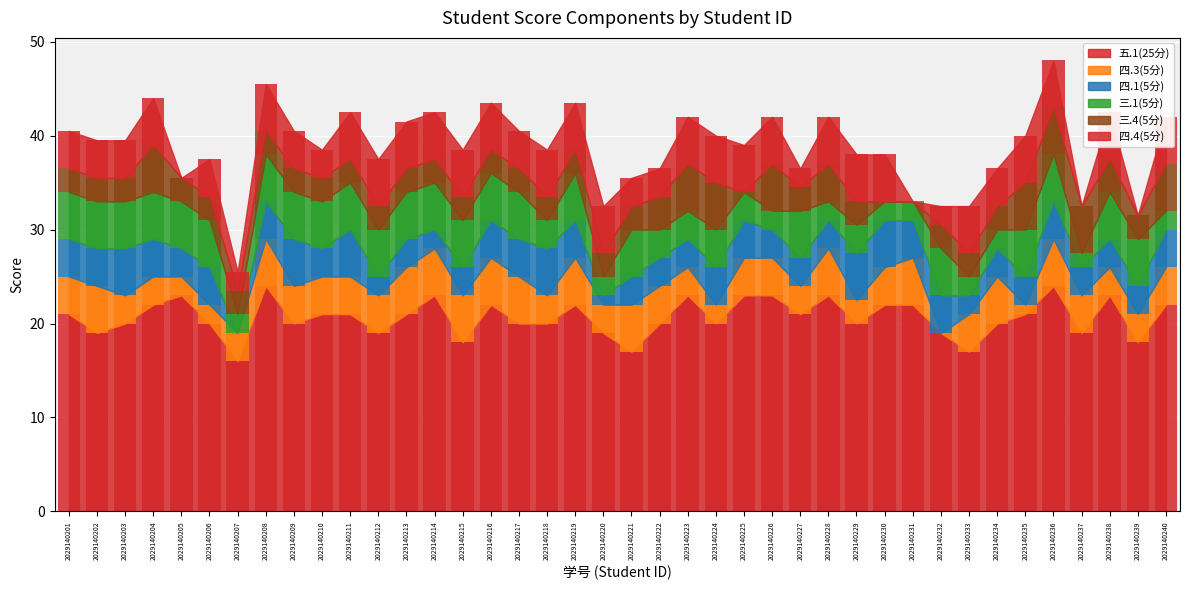

How many data points does each series have?

40